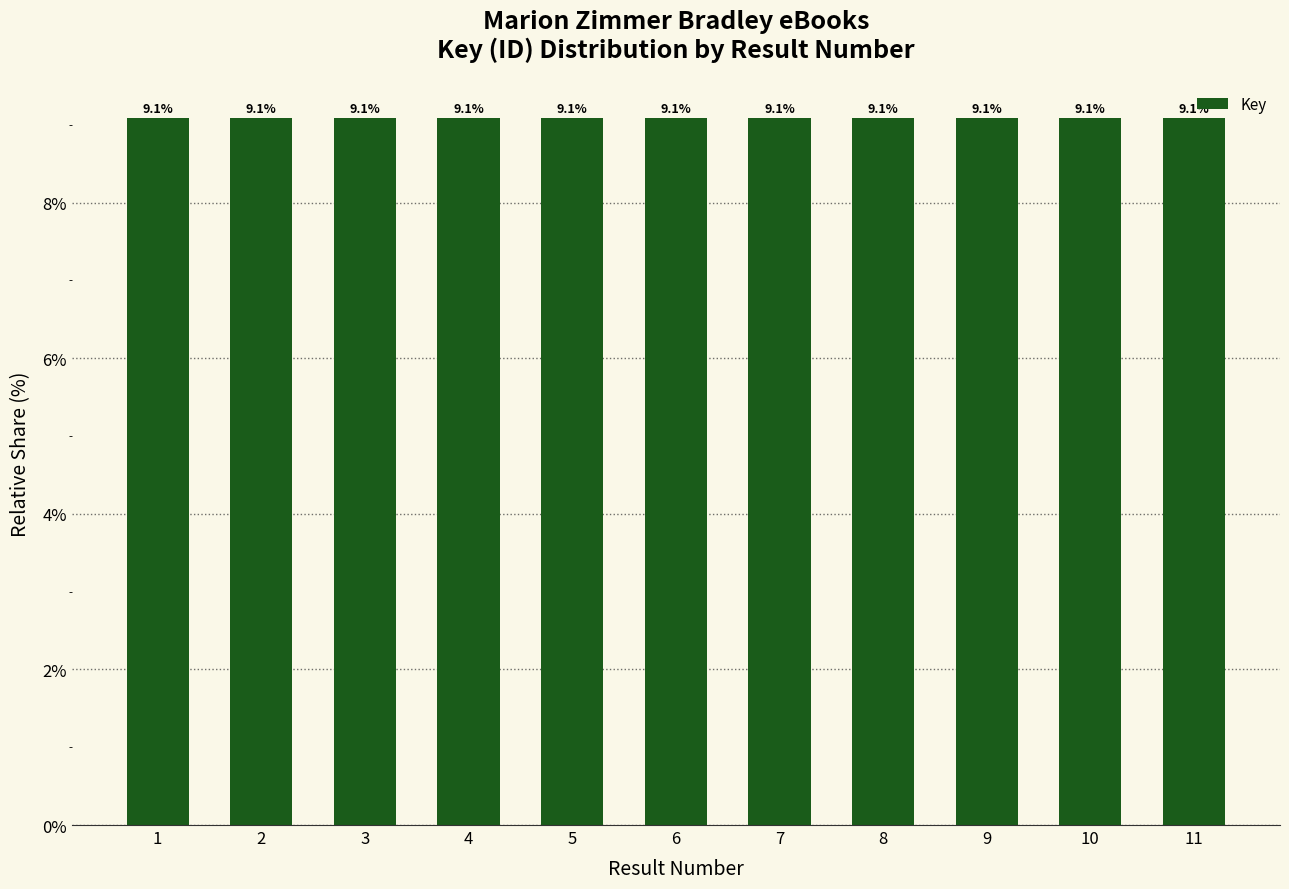

What is the value of the 7th bar from the left?

9.1